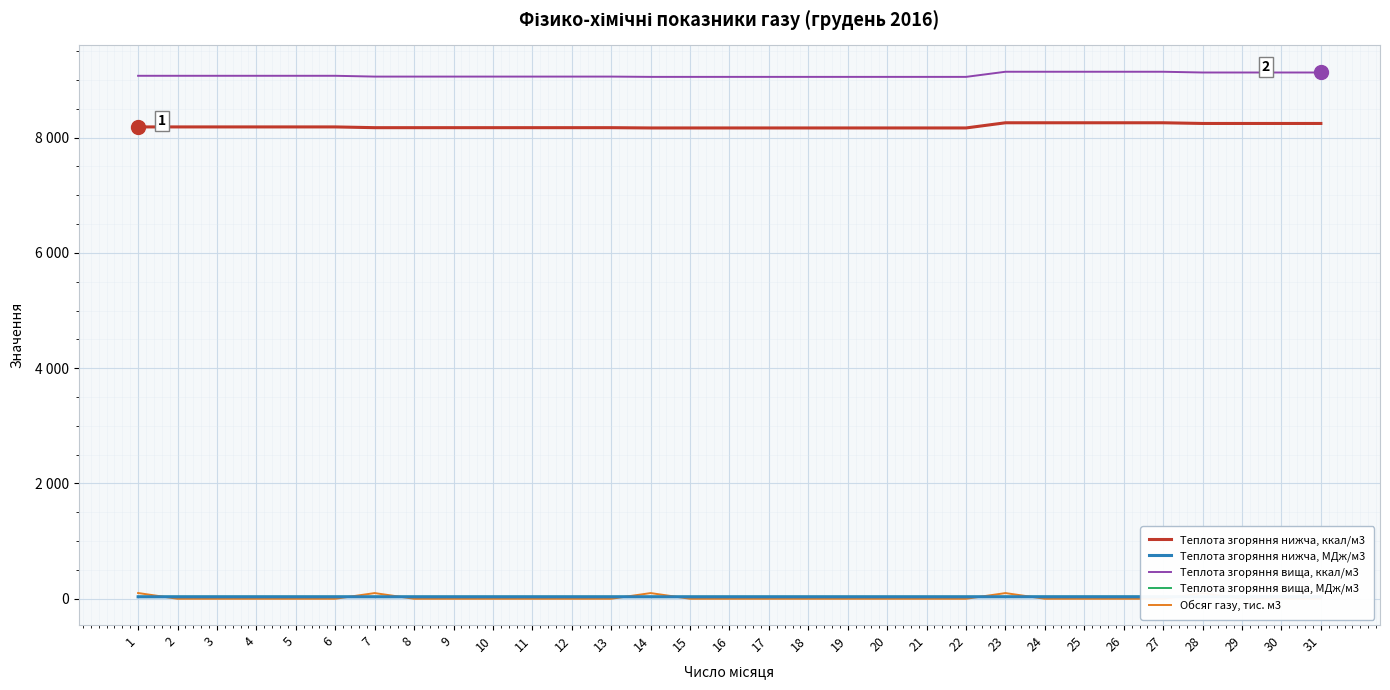

Is the value of Теплота згоряння нижча, ккал/м3 at 2 greater than the value of Теплота згоряння вища, МДж/м3 at 16?

Yes